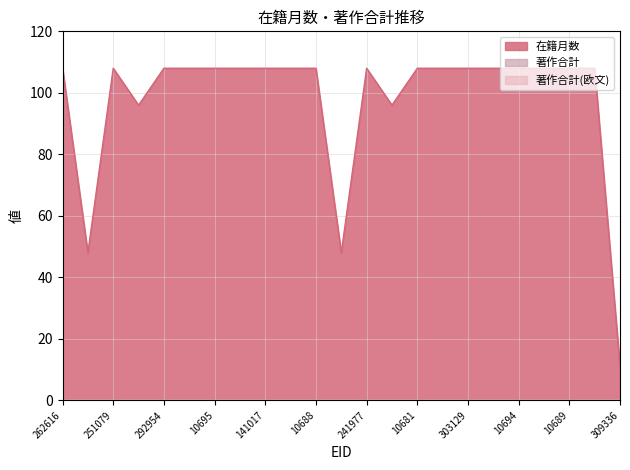

True or false: 著作合計 has a value of 0 at 81929.

True